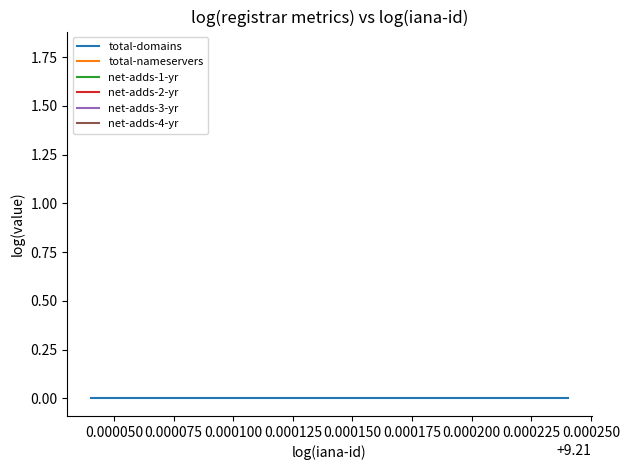

Is the value of total-nameservers at 0.000025 greater than the value of net-adds-1-yr at 0.000025?

No